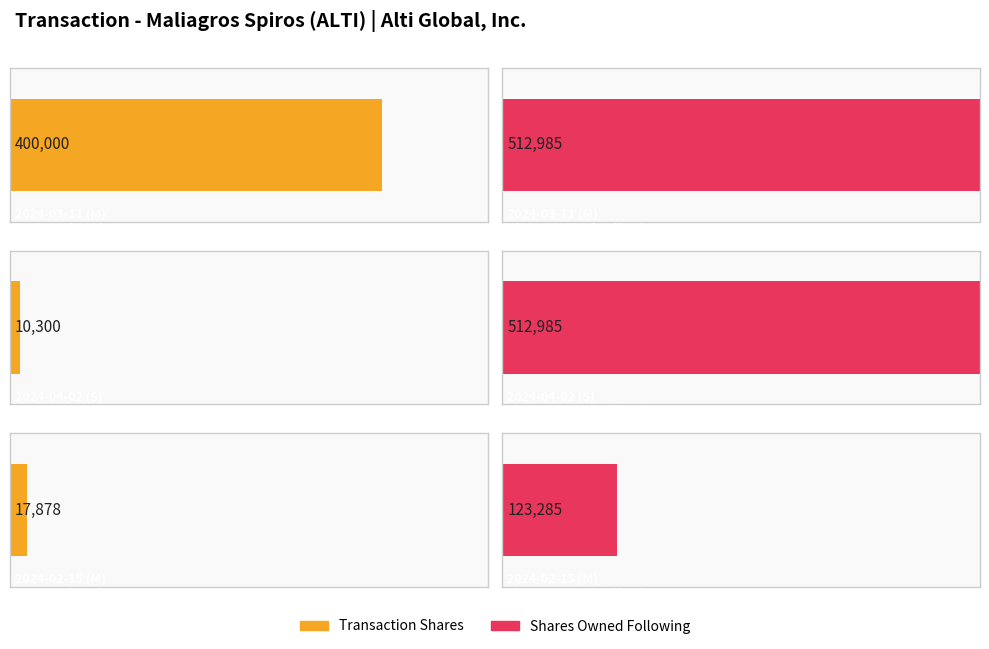

At which label is pctchgSharesOwned closest to 176?

2024-02-15 (M)